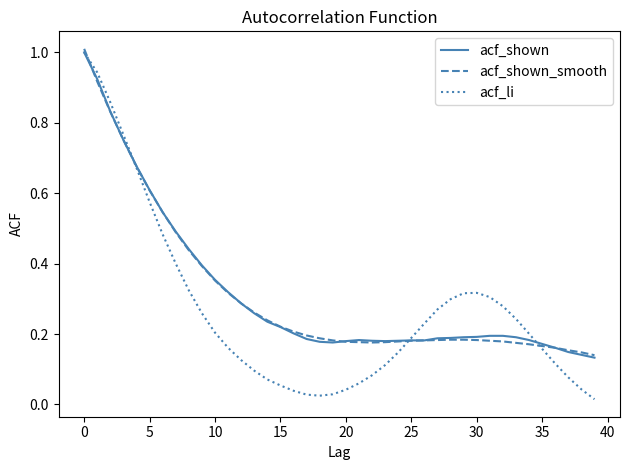

What is the value of the acf_li point at the 24th from the left?

0.1